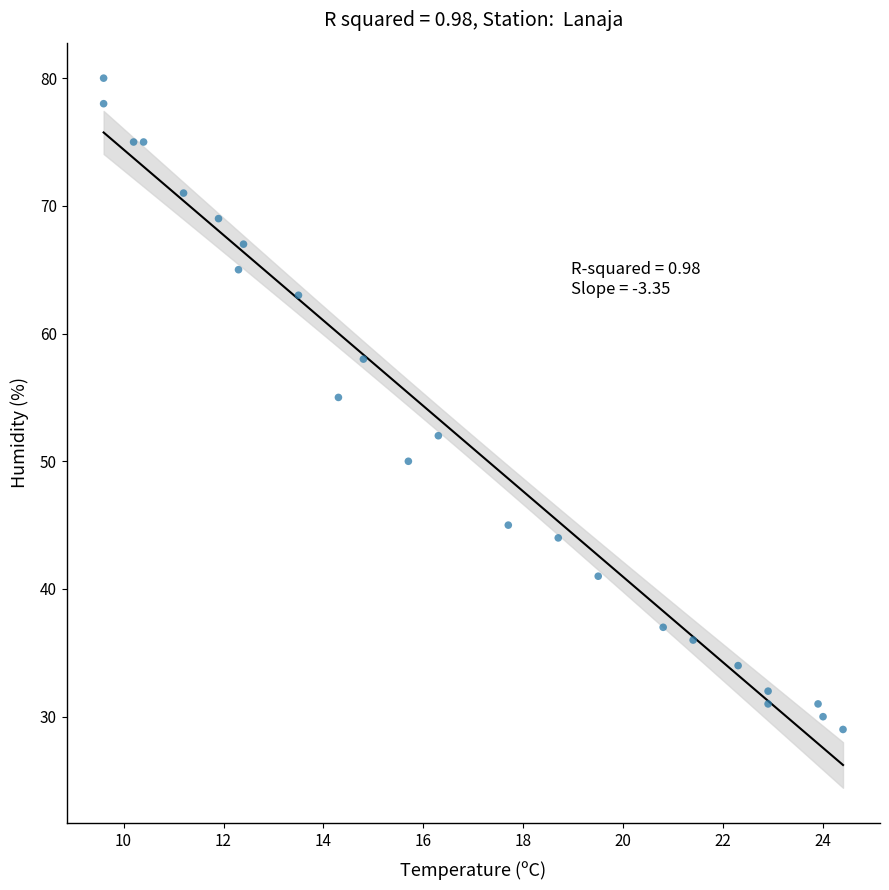

What Y value in the scatter plot is closest to 54?

55